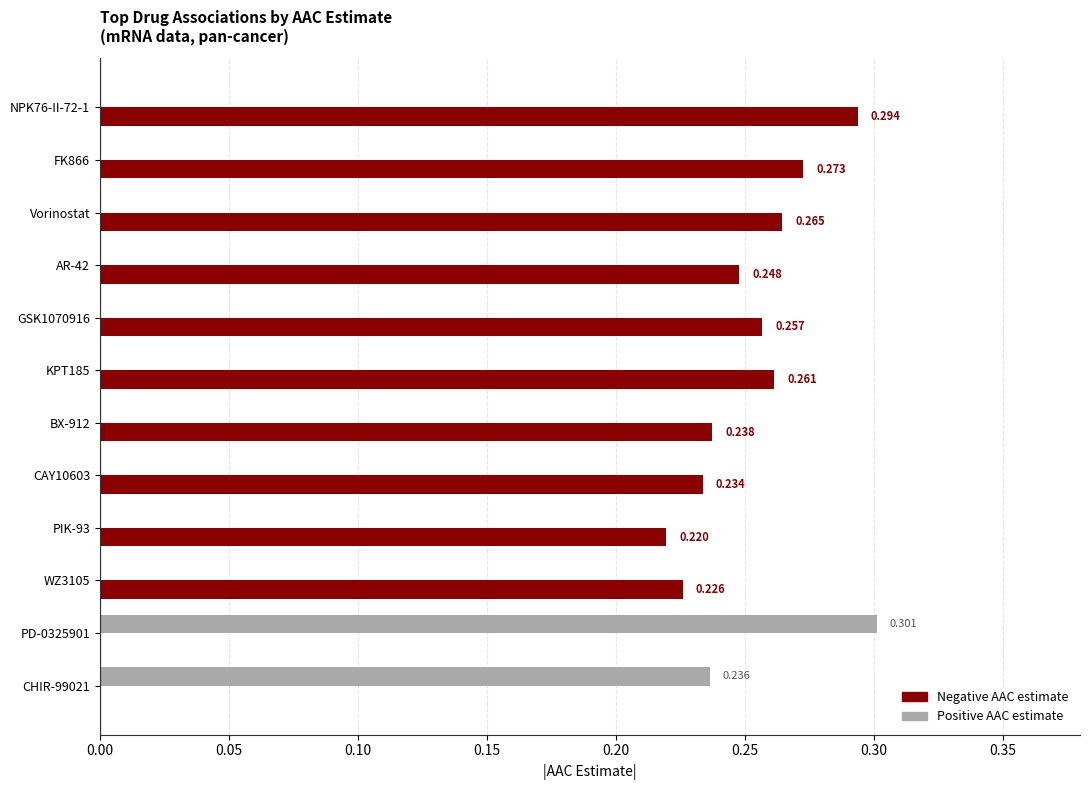

Which series has the largest total across all categories?

Negative AAC estimate